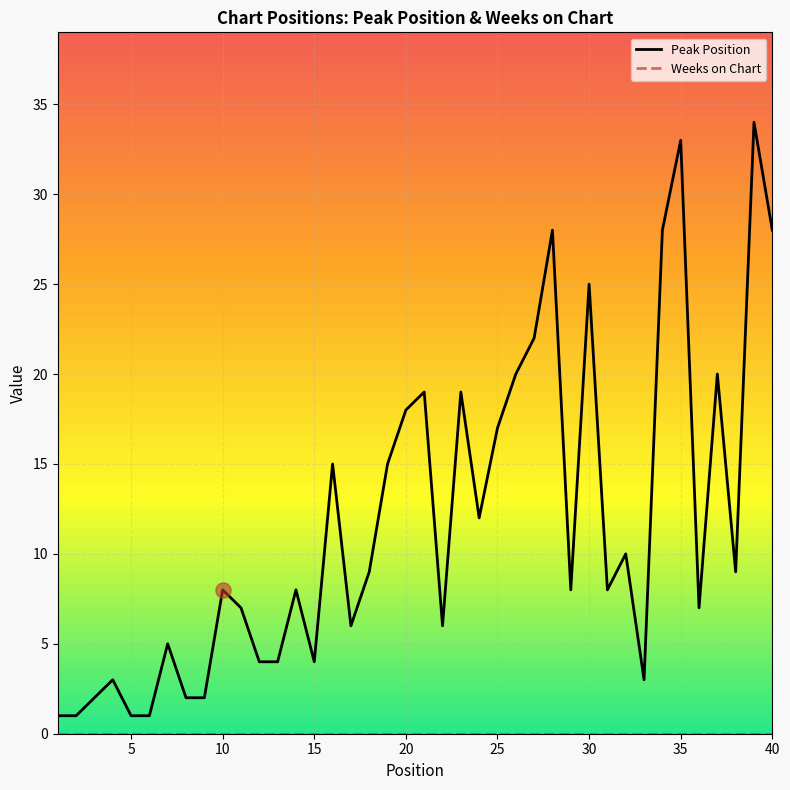

Which series has the largest total across all categories?

Peak Position